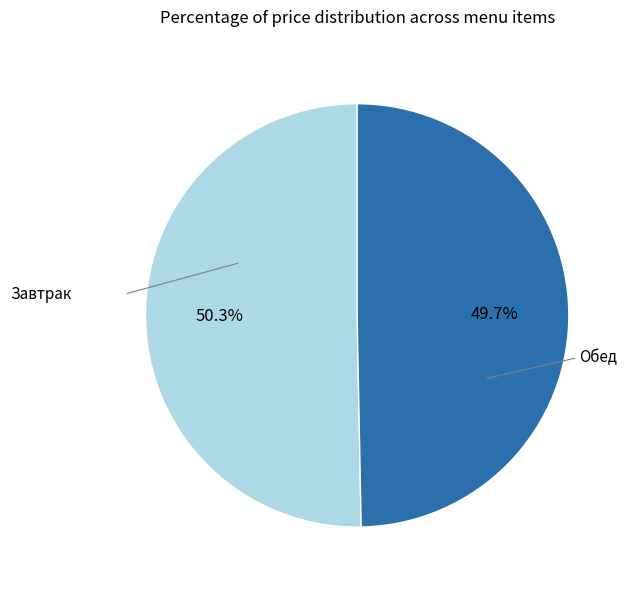

Is there a majority slice in this chart?

Yes